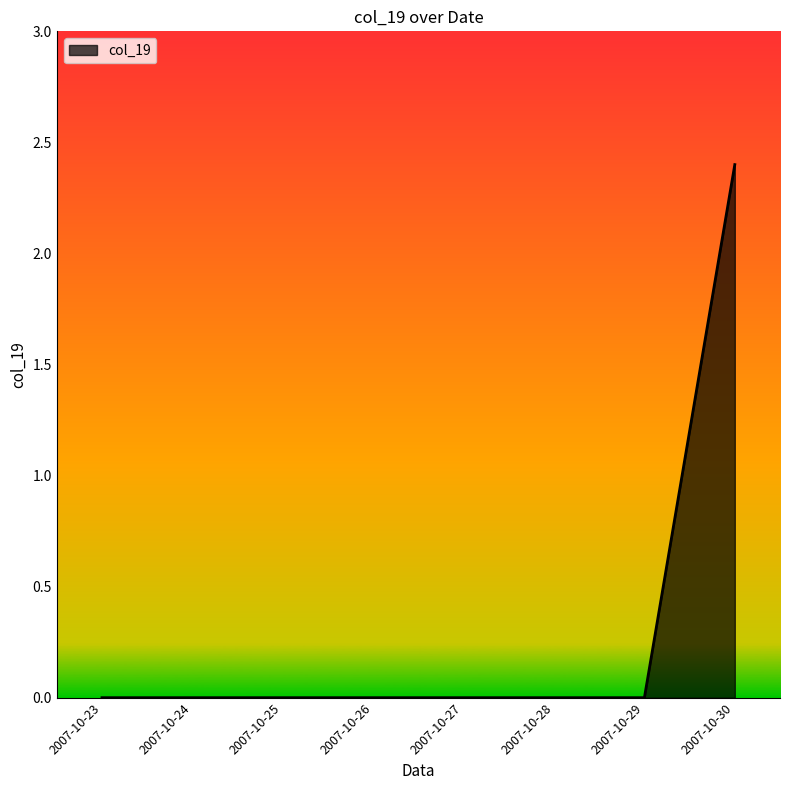

The chart shows a value of 0.0 at 2007-10-29. True or false?

True